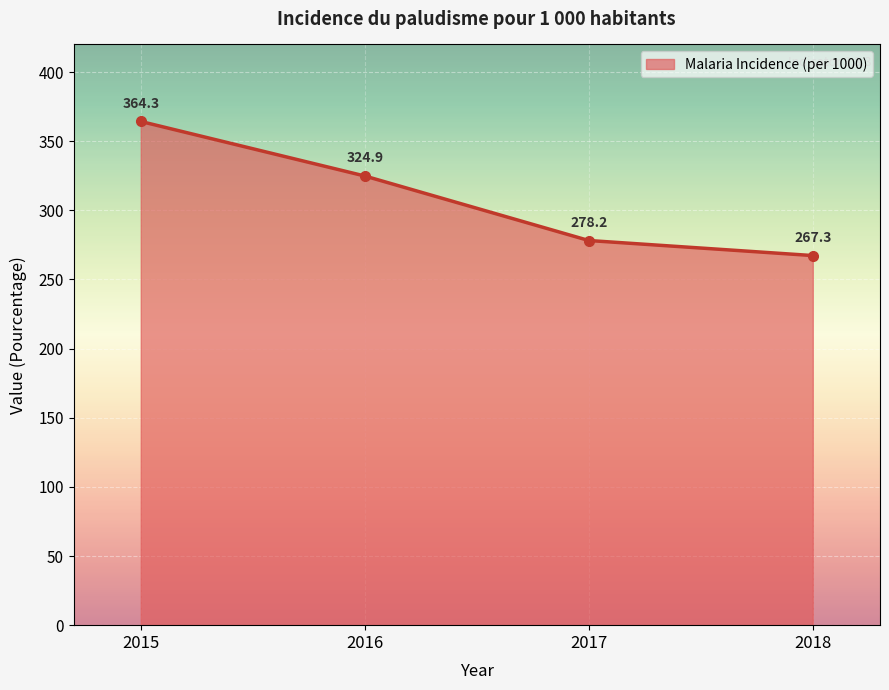

At which category does the chart reach its minimum across all series?

2018